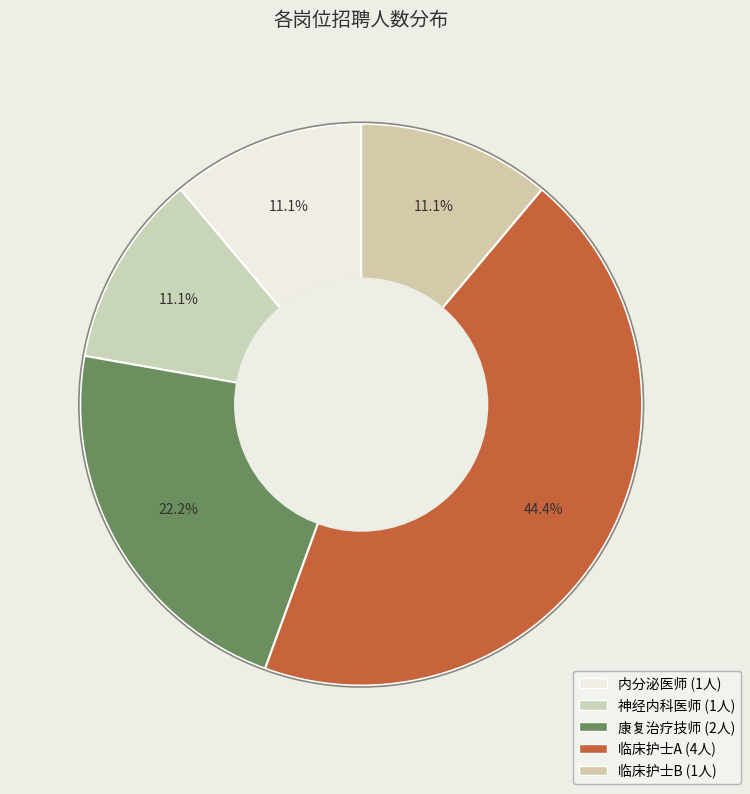

Which slice is the smallest?

内分泌医师